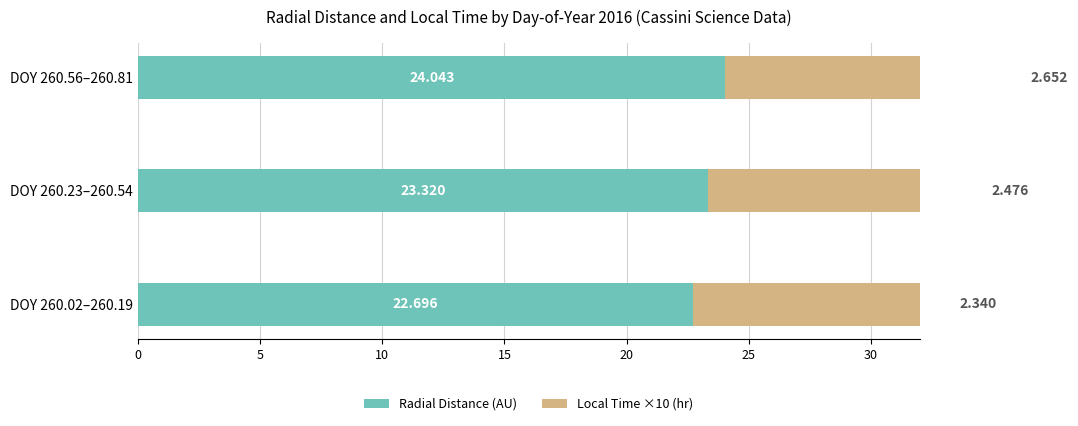

How many bars are there in total?

6